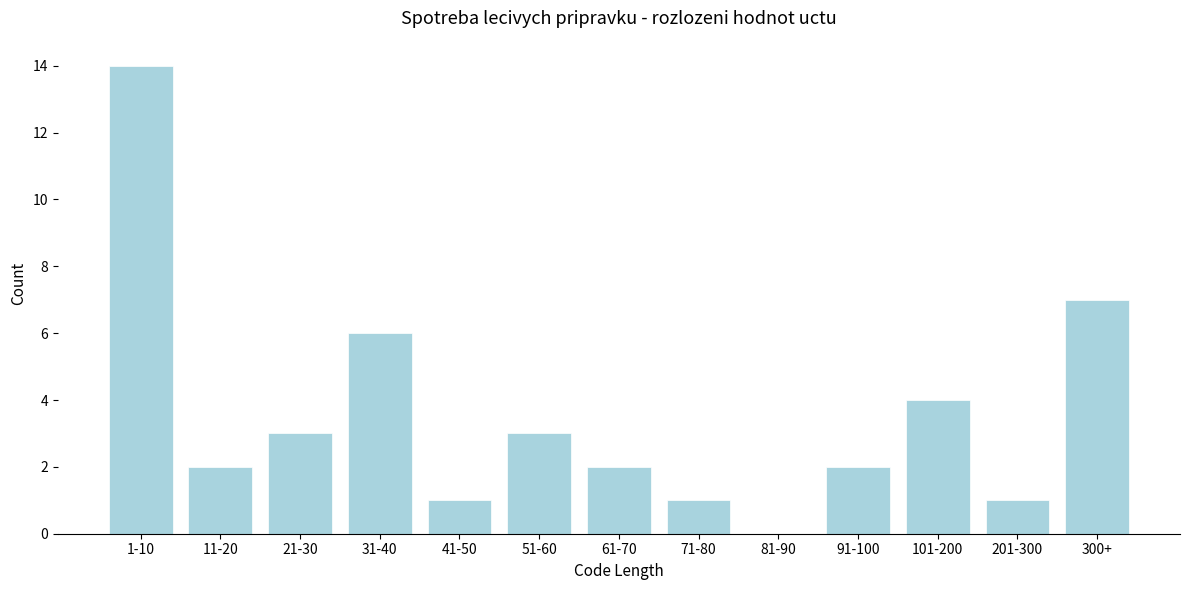

Reading left to right, what are all the values shown in this chart?

1-10=14	11-20=2	21-30=3	31-40=6	41-50=1	51-60=3	61-70=2	71-80=1	81-90=0	91-100=2	101-200=4	201-300=1	300+=7